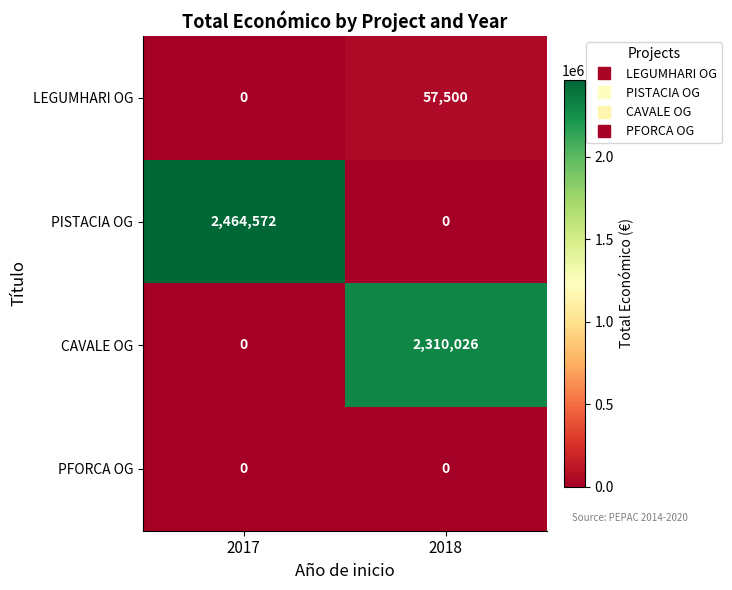

Reading left to right, extract all data points from this chart.

LEGUMHARI OG: 0	57500
PISTACIA OG: 2464572	0
CAVALE OG: 0	2310026
PFORCA OG: 0	0